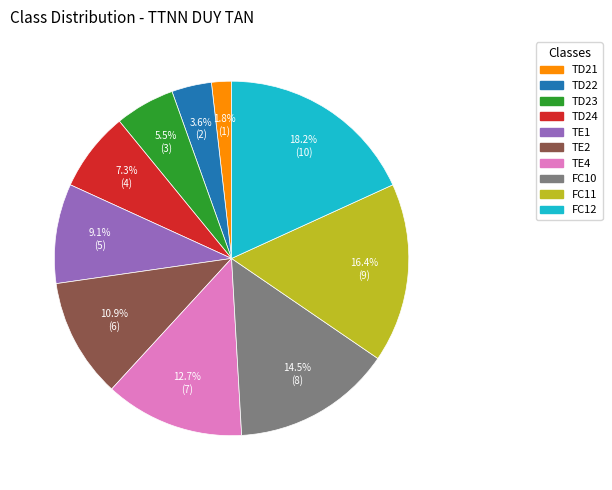

To the nearest percent, what is the difference between the largest and smallest slice percentages?

16%